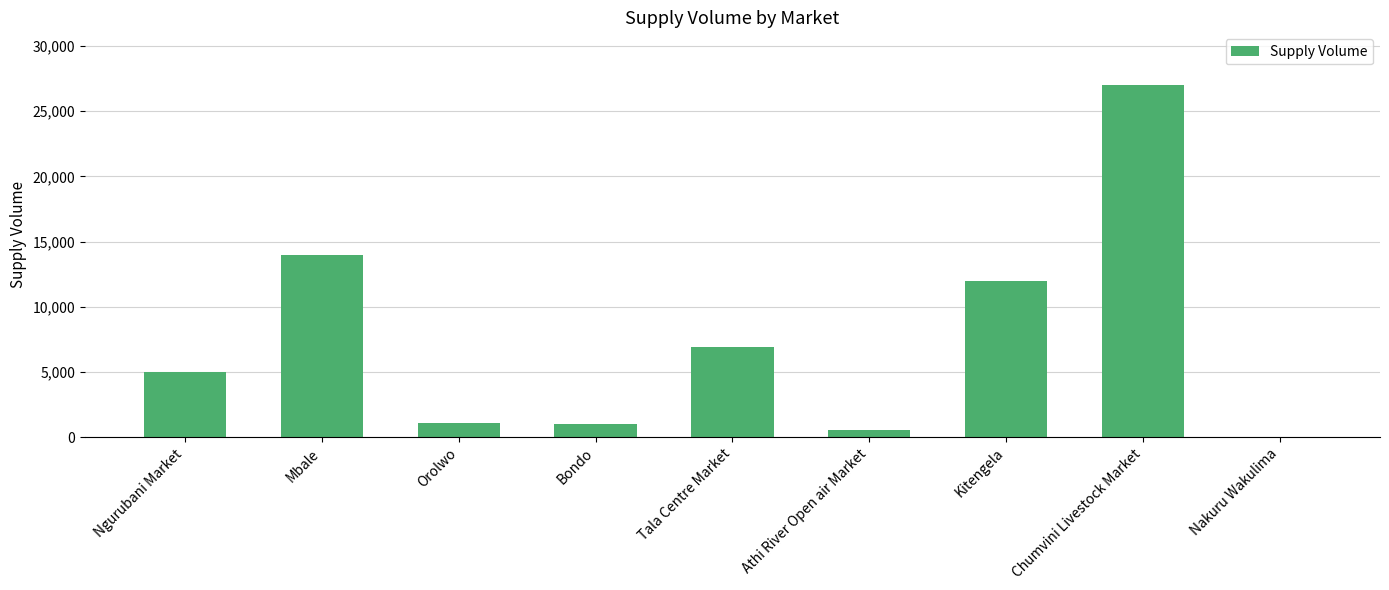

What is the sum of the values at Bondo and Orolwo?

2060